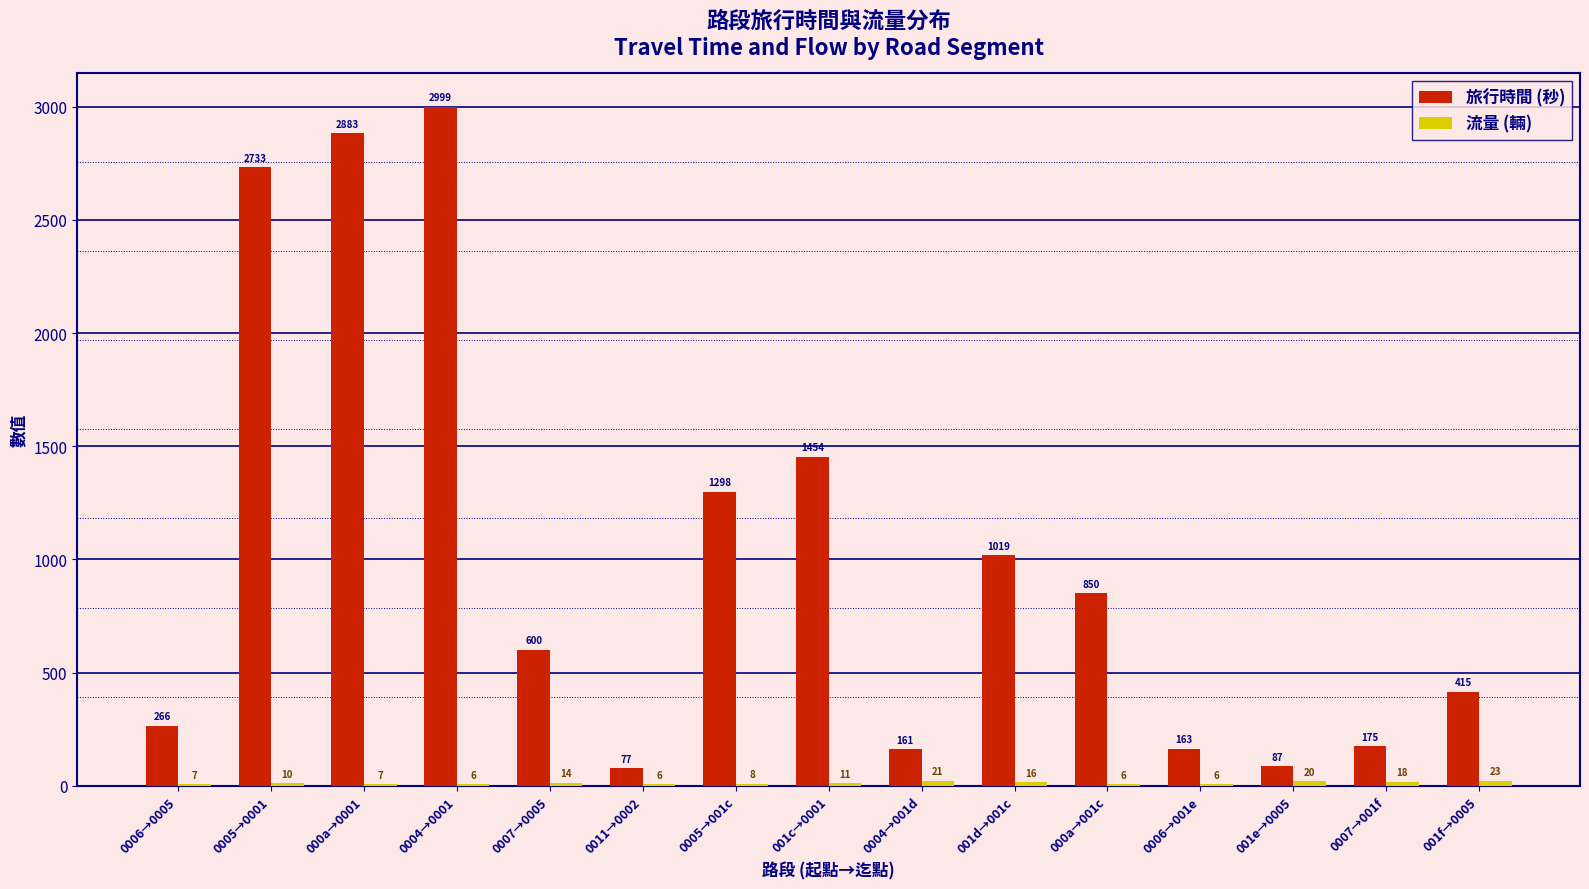

Which series changed the most between 0006→0005 and 0007→0005?

旅行時間 (秒)